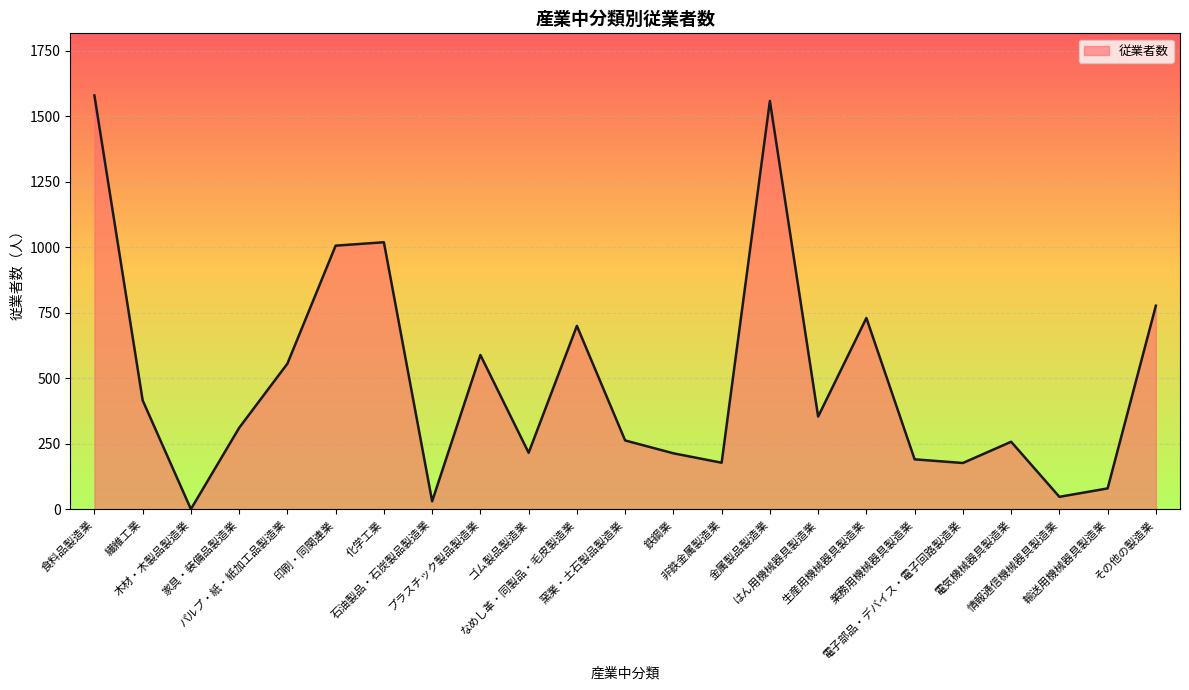

What is the sum of the values at 印刷・同関連業 and パルプ・紙・紙加工品製造業?

1562